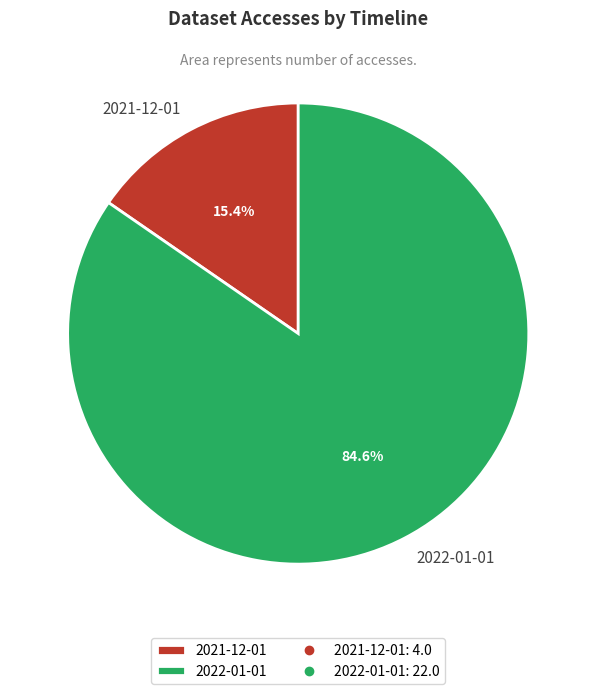

Which slice is the largest?

2022-01-01